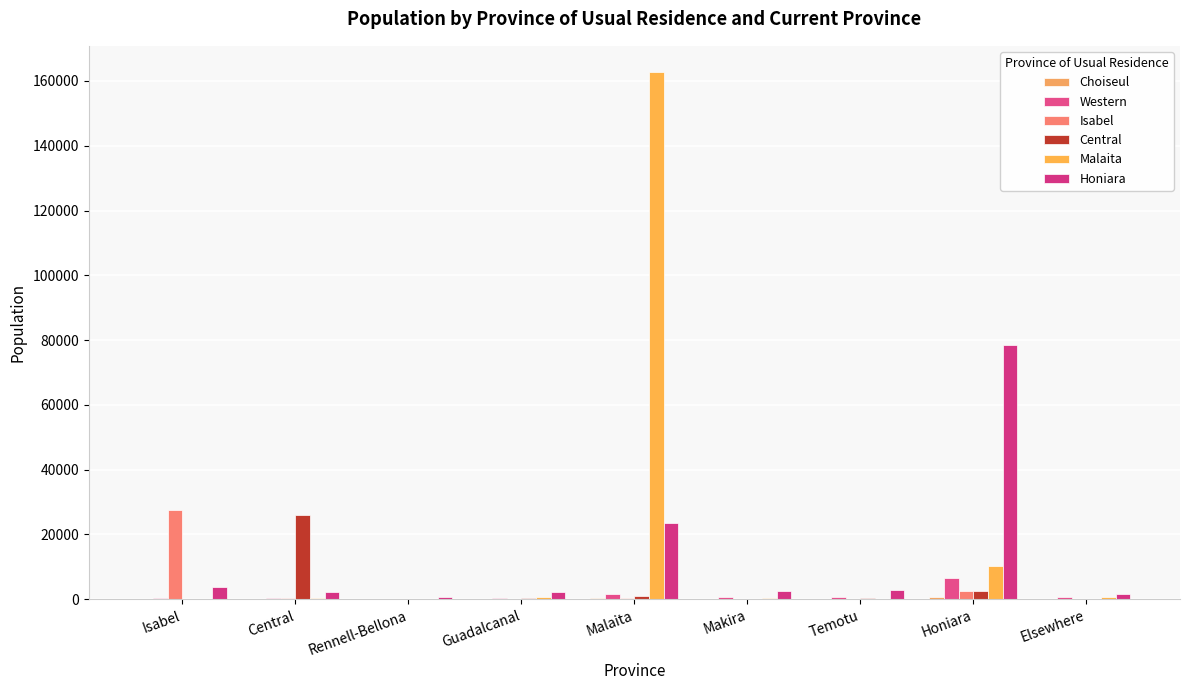

The value of Choiseul at Makira is 96. True or false?

False